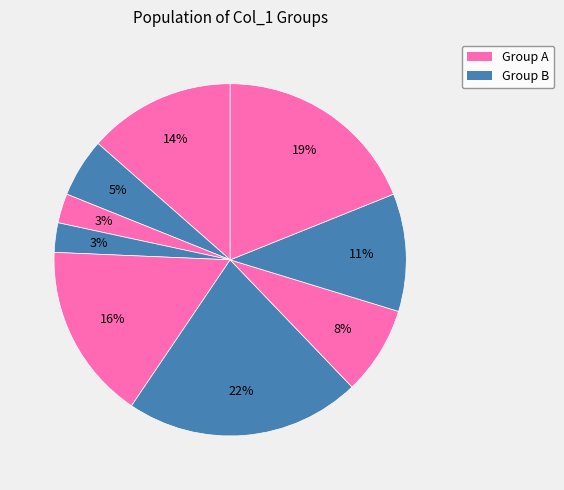

How many segments does this pie chart have?

9